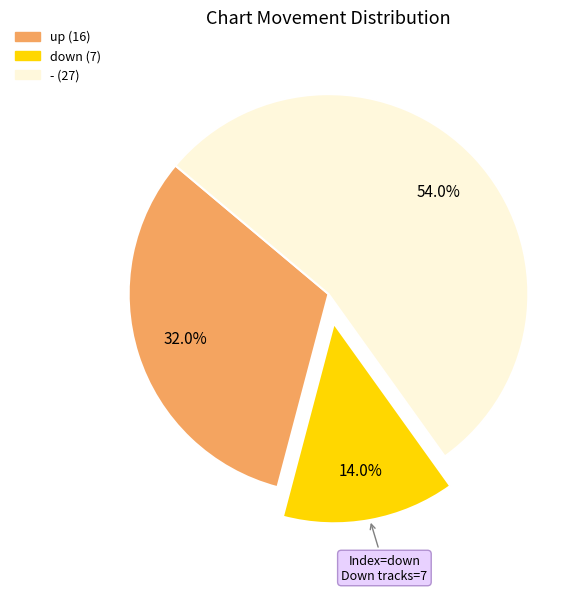

To the nearest percent, what is the difference between the down and - slice percentages?

40%